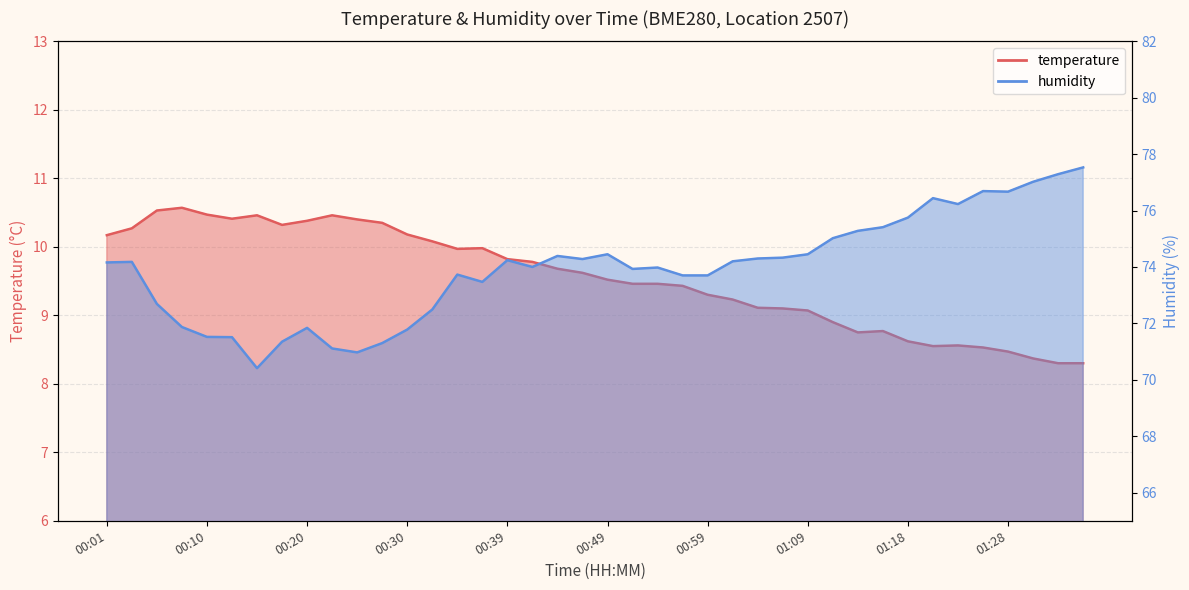

Which series has the widest spread of values?

humidity